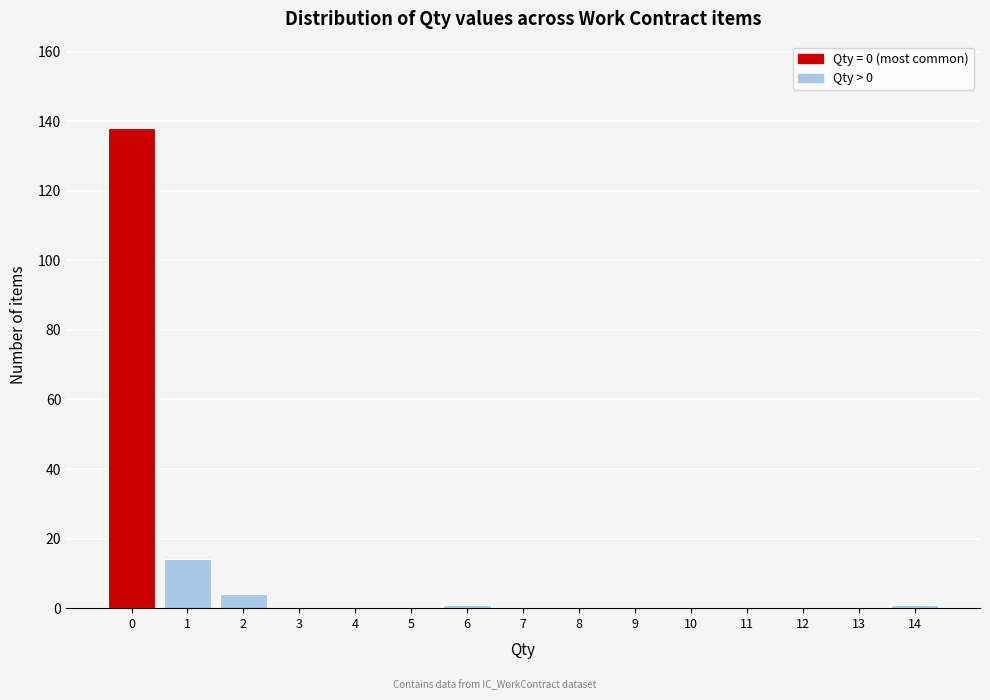

Reading left to right, list all the values displayed in this chart.

0=138	1=14	2=4	3=0	4=0	5=0	6=1	7=0	8=0	9=0	10=0	11=0	12=0	13=0	14=1